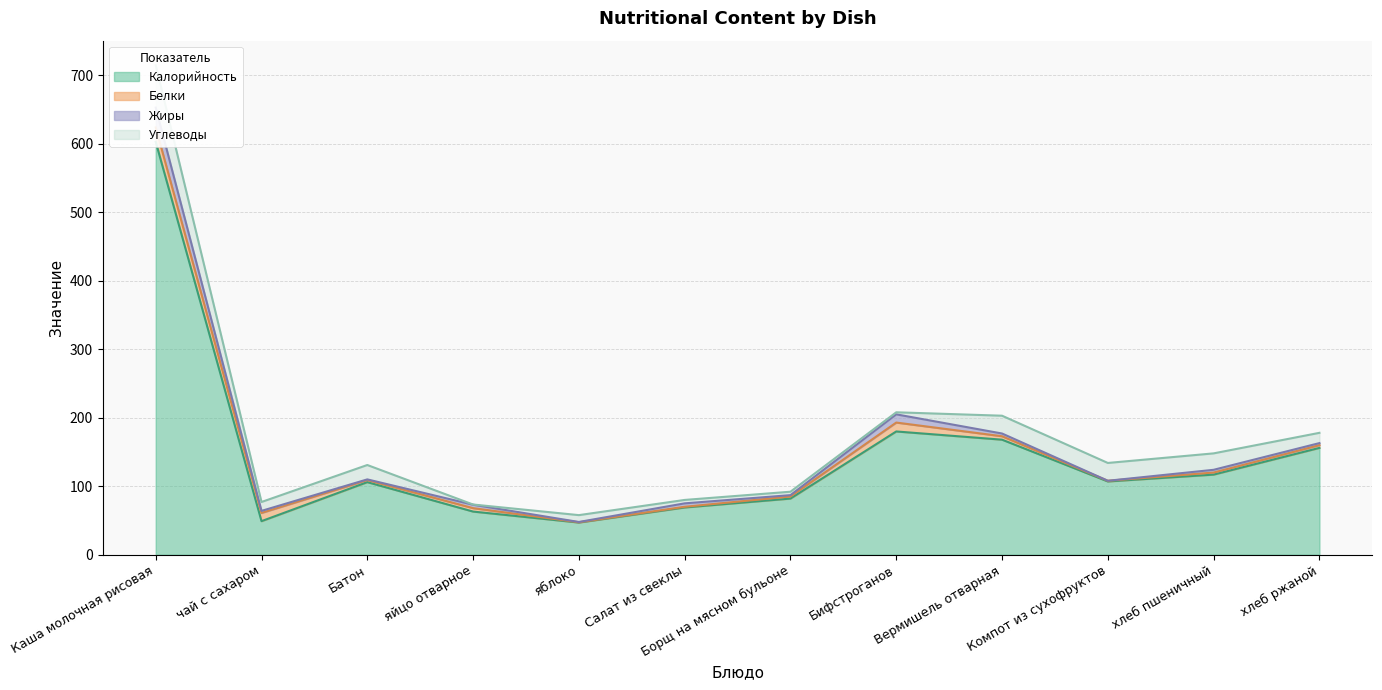

In Углеводы, how many points are higher than both neighbors (excluding endpoints)?

2